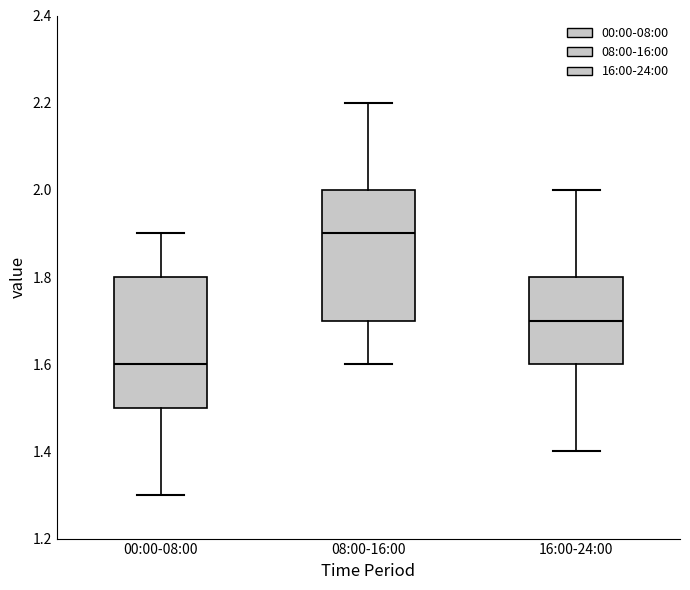

Reading left to right, read every box against the y-axis: the position of its median line, the range the box covers, and the ends of its whiskers. The values are not printed on the chart, so give them approximately, as read against the axis.

00:00-08:00: median 1.6, box 1.5 to 1.8, whiskers 1.3 to 1.9
08:00-16:00: median 1.9, box 1.7 to 2.0, whiskers 1.6 to 2.2
16:00-24:00: median 1.7, box 1.6 to 1.8, whiskers 1.4 to 2.0